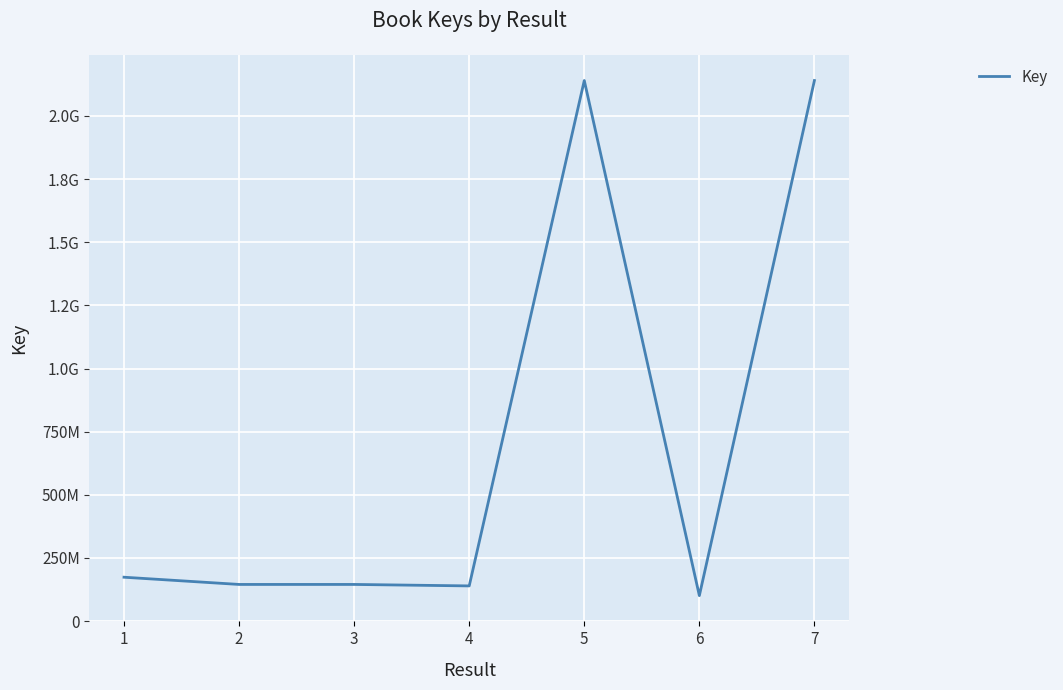

Does the chart display data point markers on the line(s)?

No